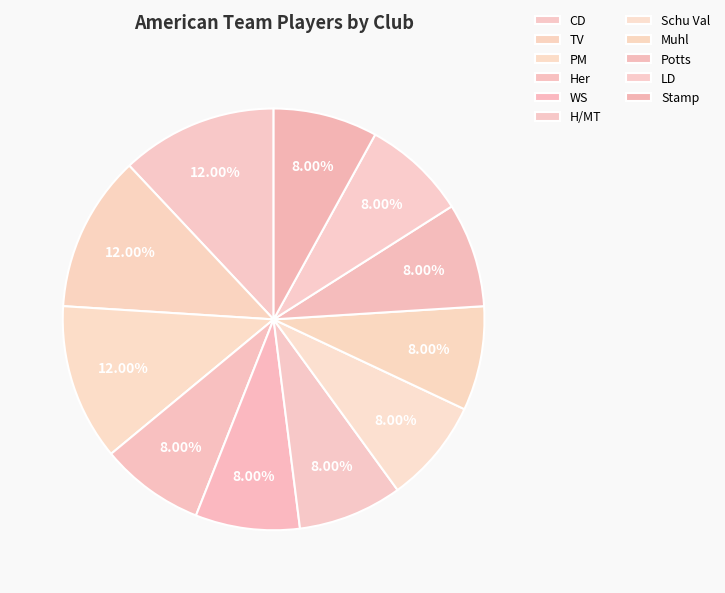

True or false: LD accounts for 8% of the total.

True